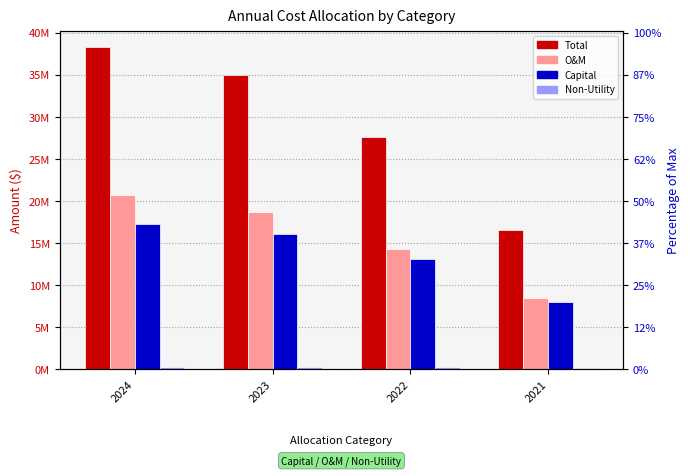

What is the total value across all series at 2021?

33092091.6